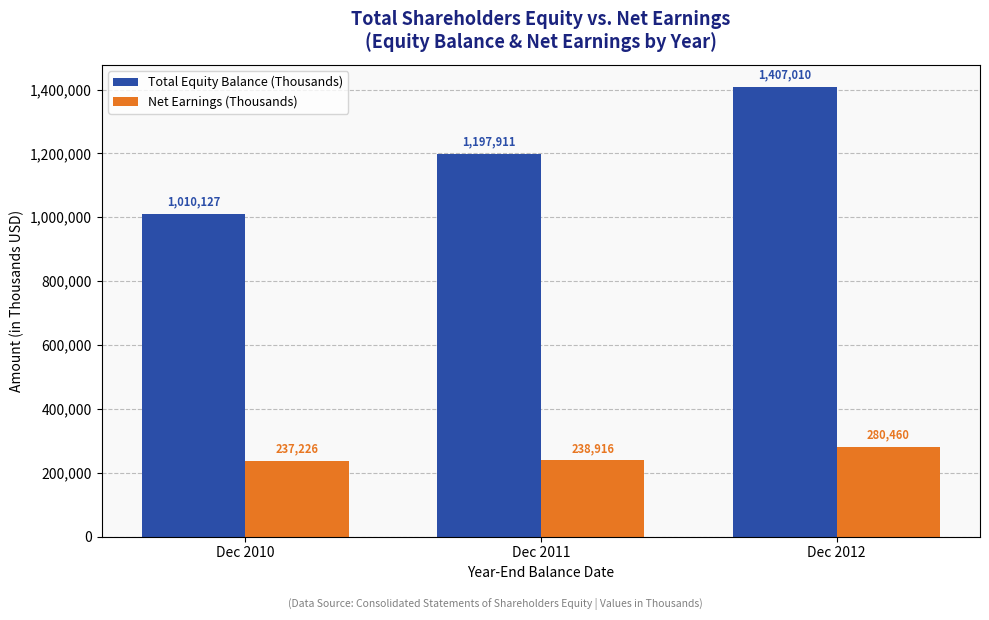

Rank the categories by Net Earnings (Thousands) value from lowest to highest.

Dec 2010, Dec 2011, Dec 2012